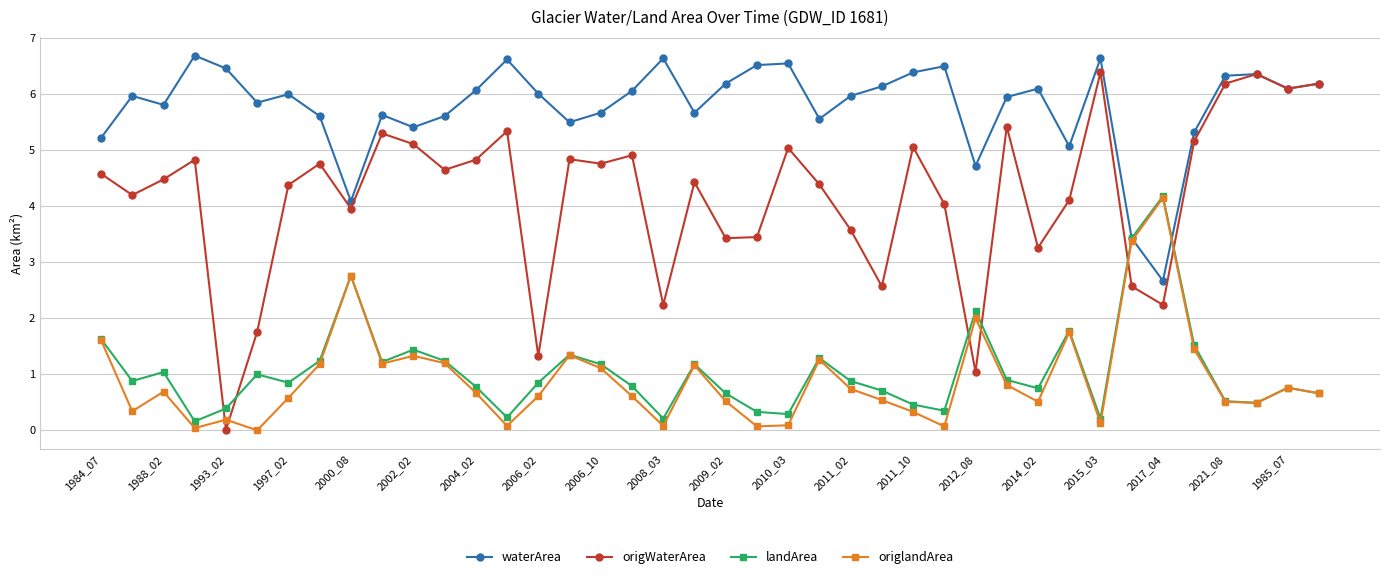

Which series has the widest spread of values?

origWaterArea